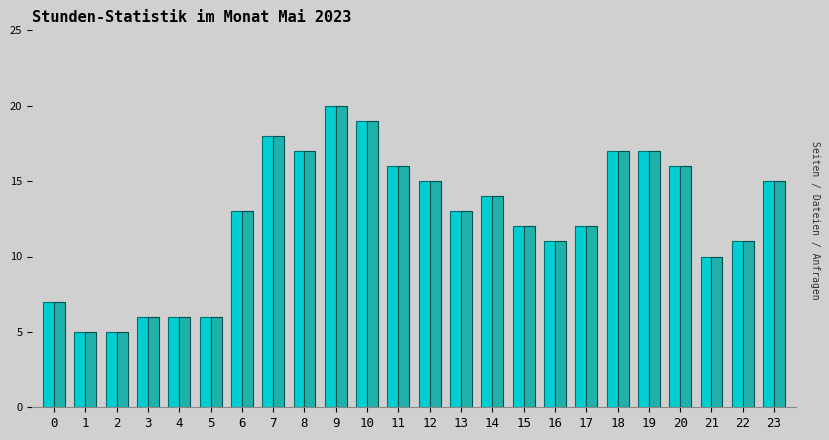

At which category does the chart reach its peak across all series?

9